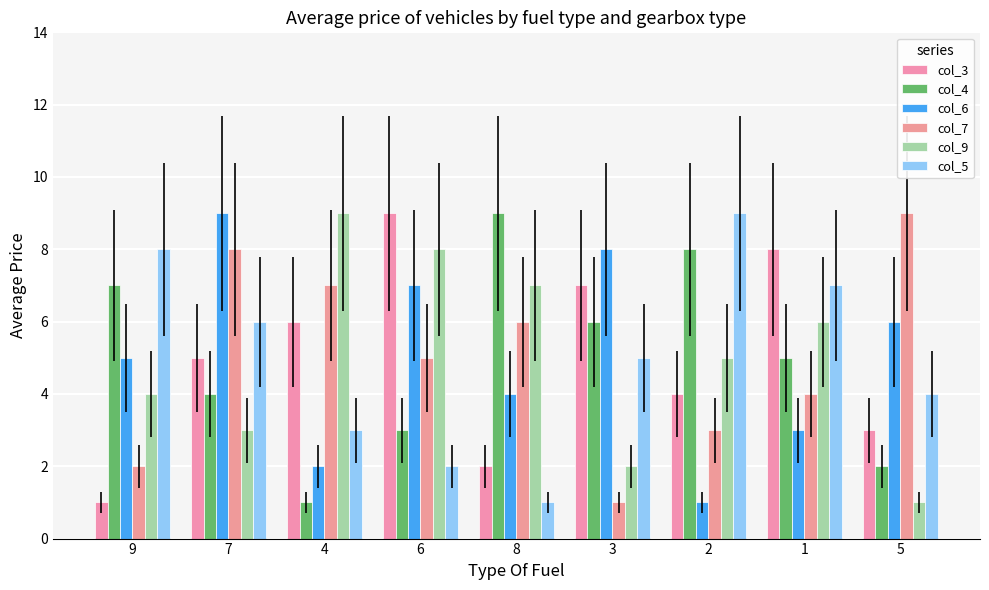

Are the bars horizontal?

No